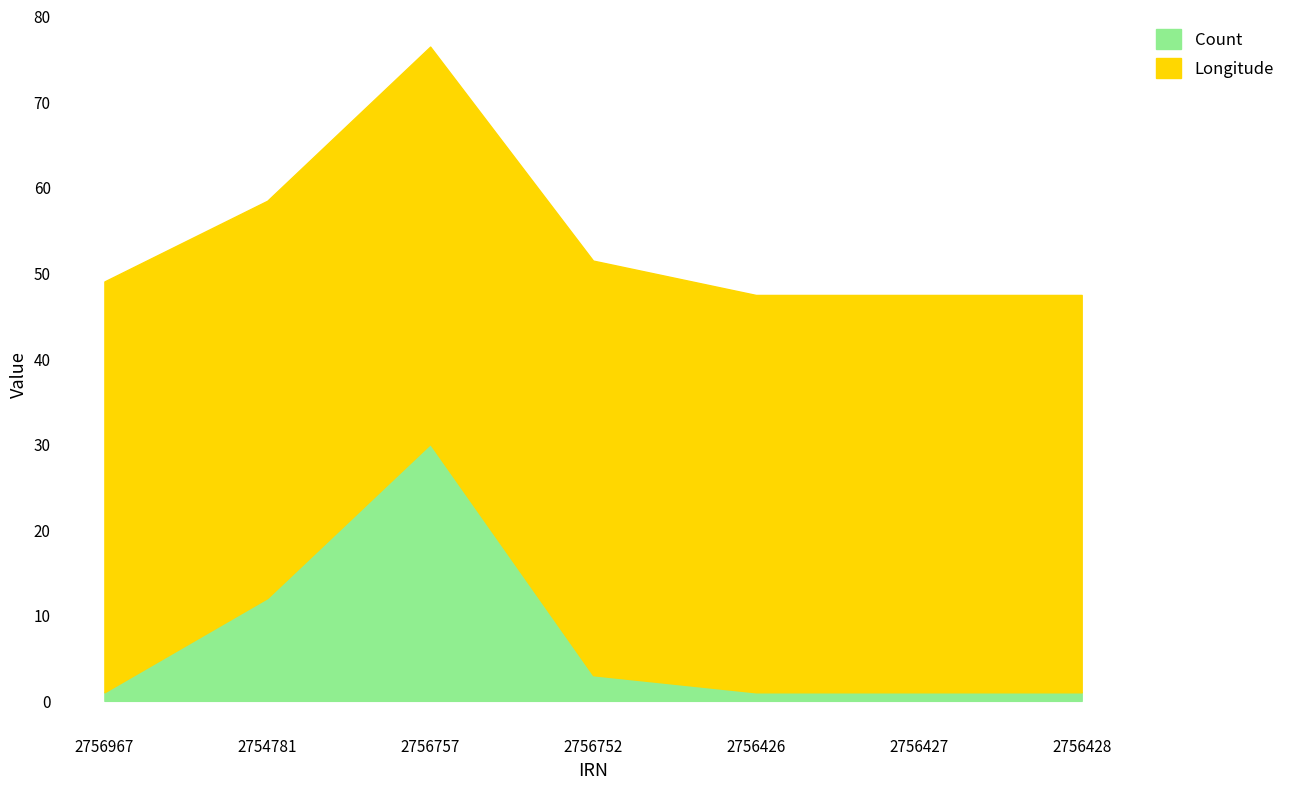

What is the sum of all values?

49